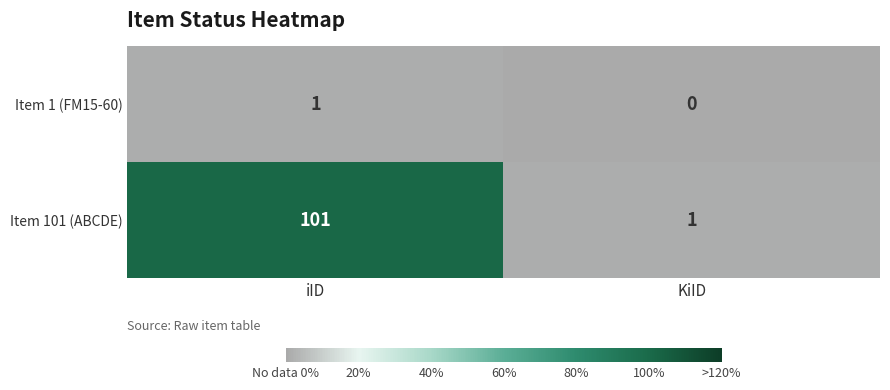

What is the greatest value displayed?

101